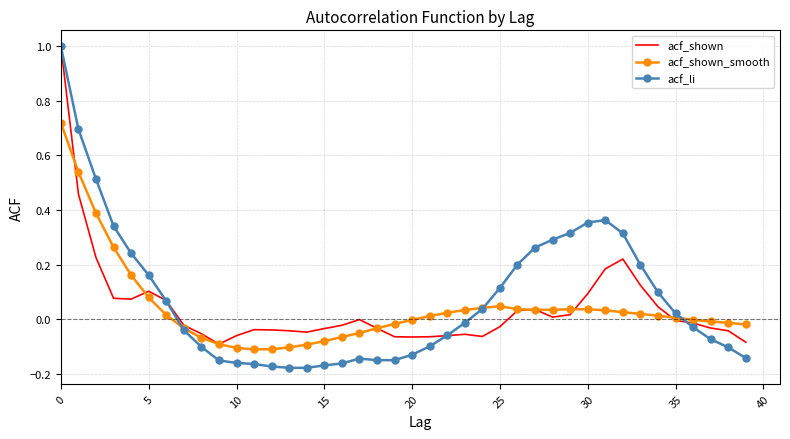

What is the maximum value shown in the chart?

1.0